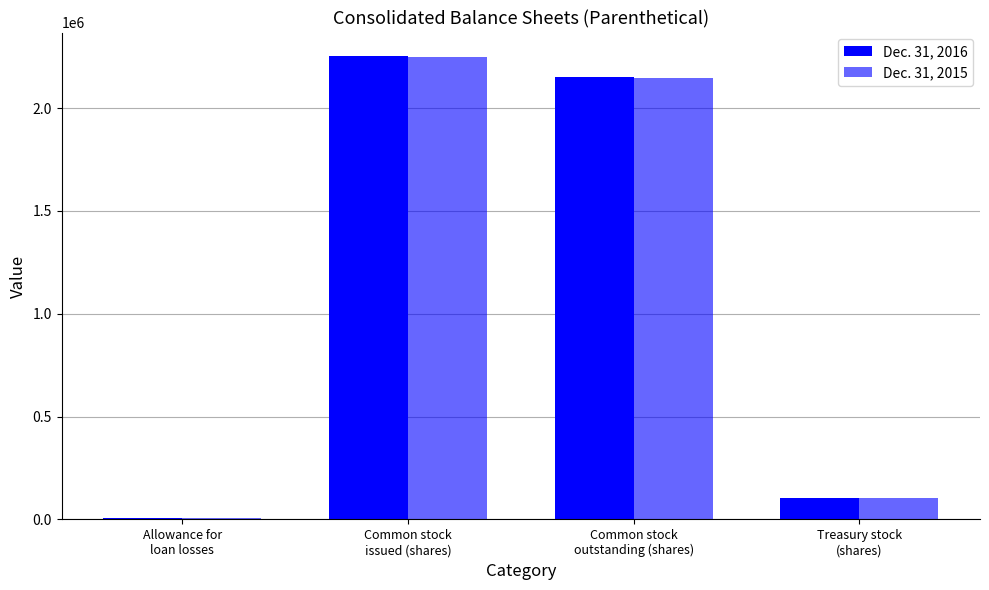

Which category has the highest value across all series?

Common stock
issued (shares)